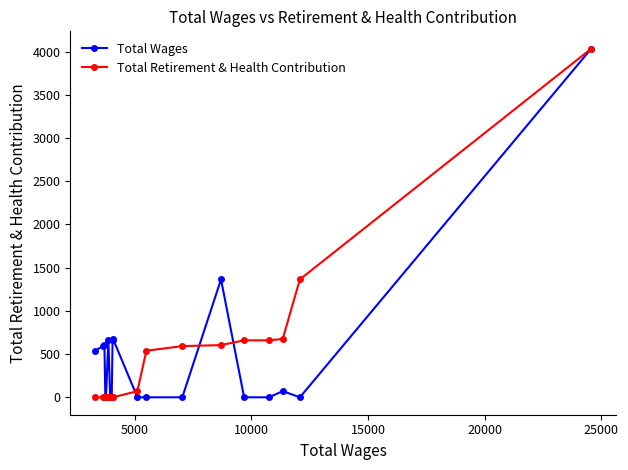

What is the greatest value displayed?

4032